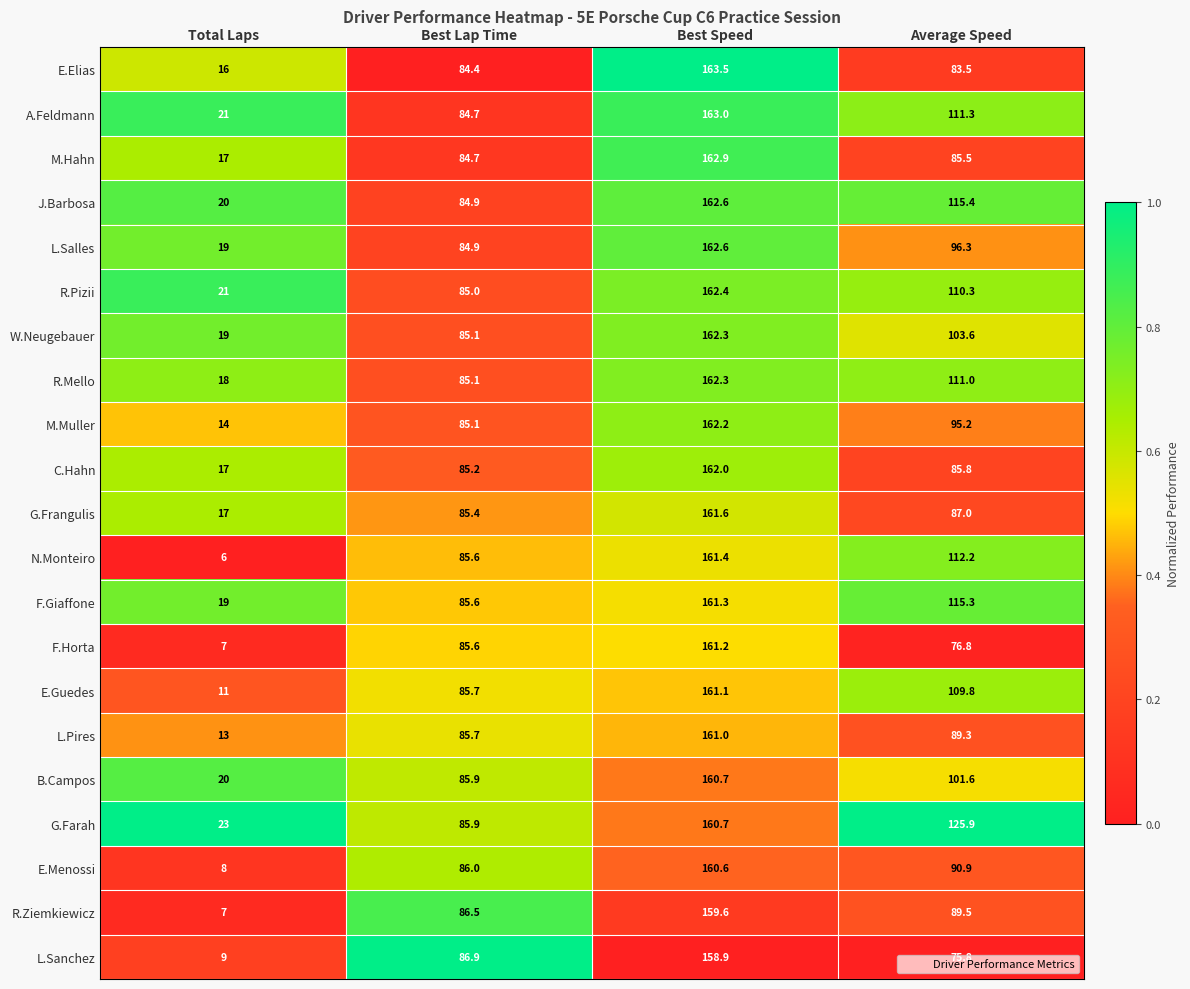

Which series has the largest total across all categories?

G.Farah